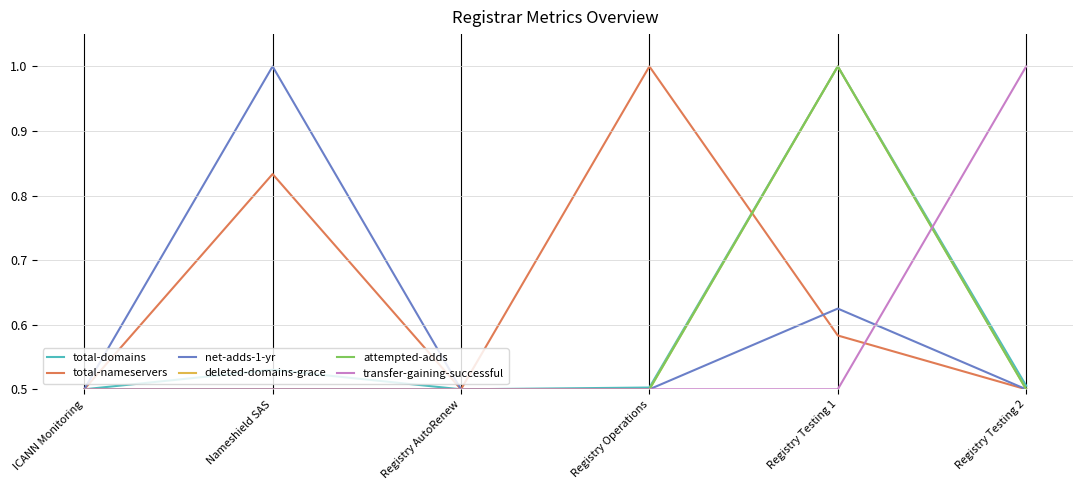

At how many categories does at least one series exceed 0?

6